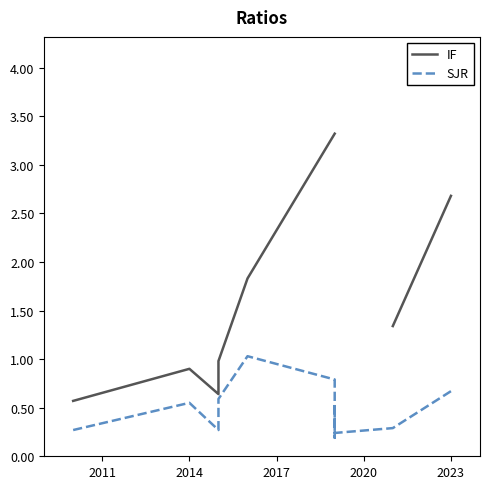

The SJR series shows 0.1 at 2026. True or false?

False